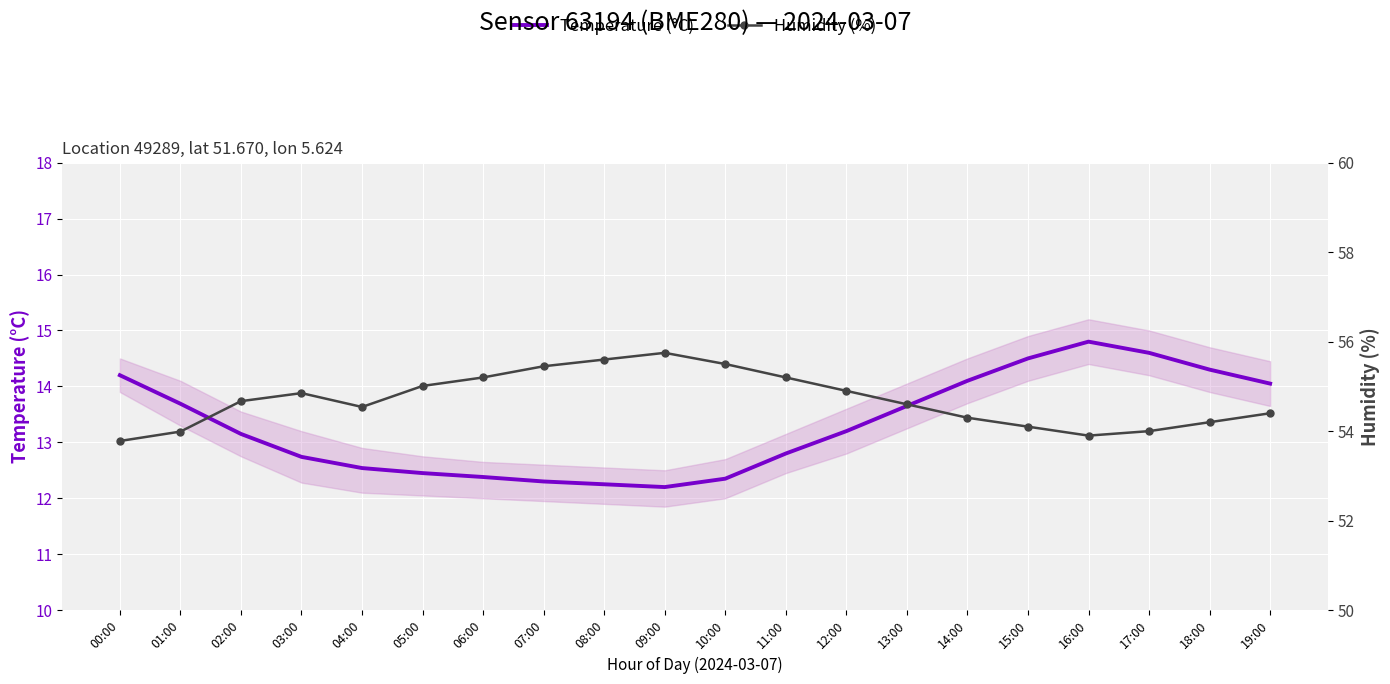

At which label does Humidity (%) reach its minimum?

00:00